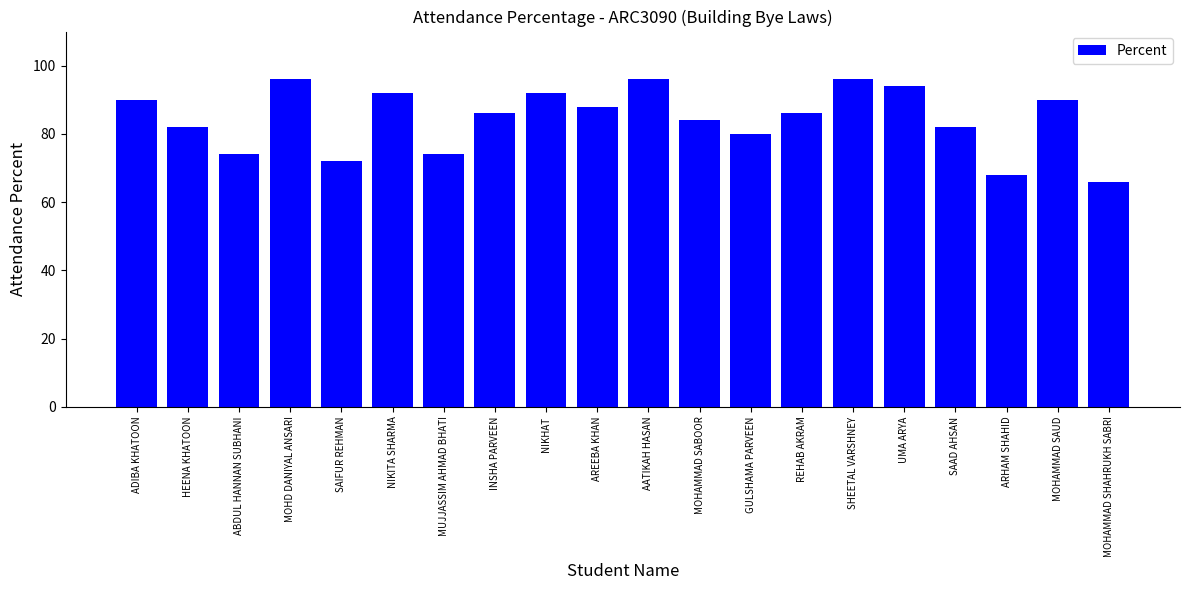

What is the minimum value shown in the chart?

66